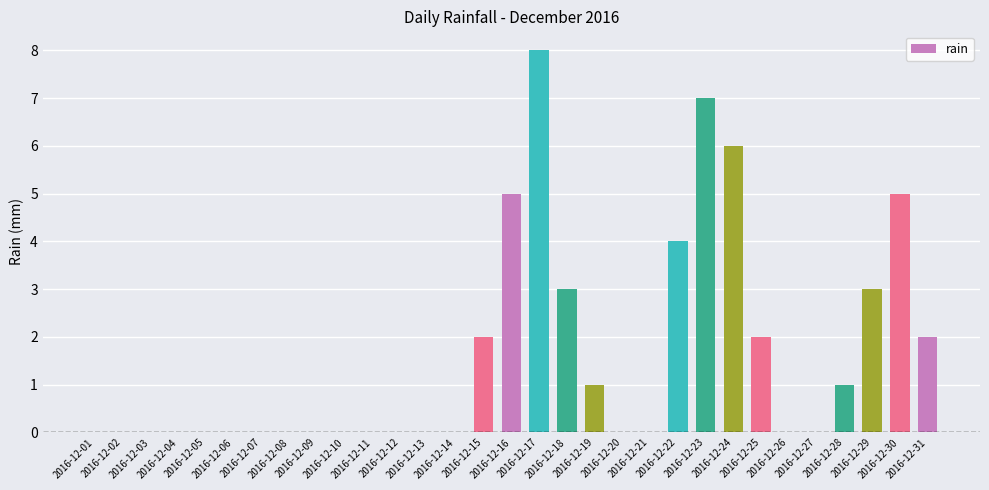

The value at 2016-12-01 is 0. True or false?

True